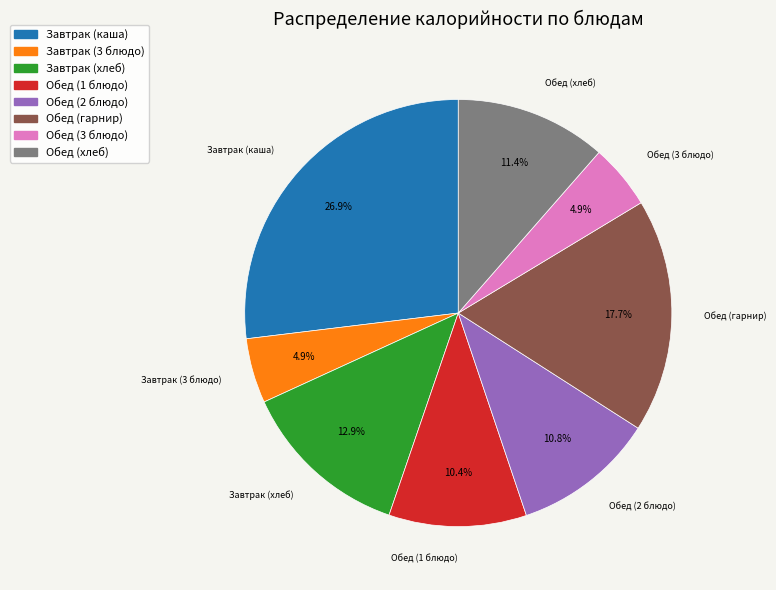

Is it true that Обед (3 блюдо) is 19% of the pie?

False